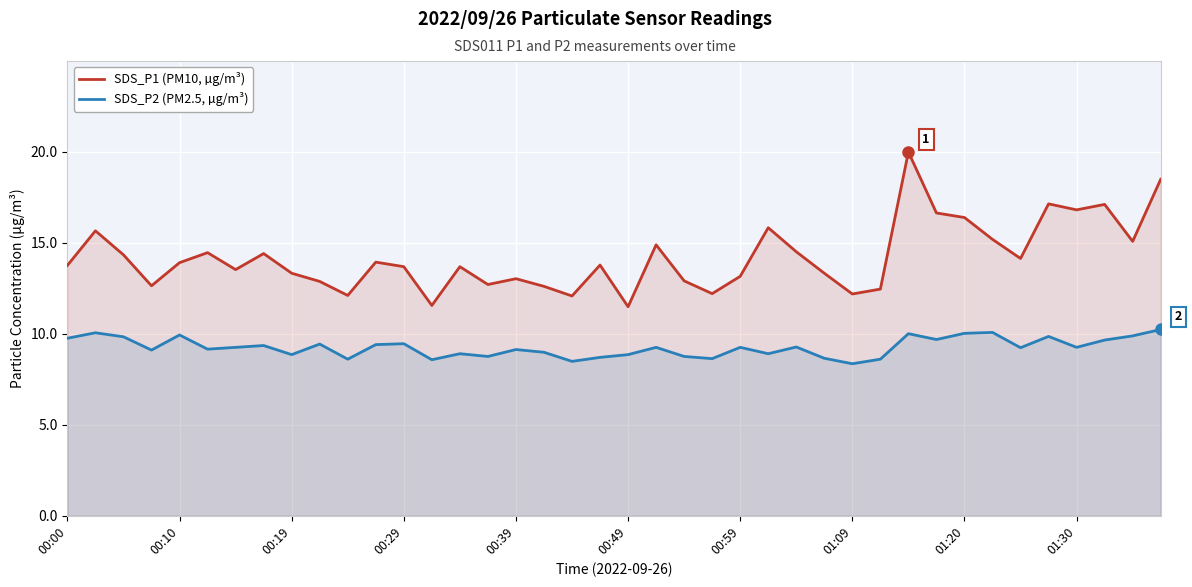

Reading right to left, transcribe all the data shown in this chart.

SDS_P1 (PM10, µg/m³): 18.5	15.1	17.1	16.8	17.1	14.1	15.2	16.4	16.6	20.0	12.4	12.2	13.3	14.5	15.8	13.2	12.2	12.9	14.9	11.5	13.8	12.1	12.6	13.0	12.7	13.7	11.6	13.7	13.9	12.1	12.9	13.3	14.4	13.5	14.4	13.9	12.6	14.3	15.7	13.8
SDS_P2 (PM2.5, µg/m³): 10.2	9.9	9.7	9.2	9.8	9.2	10.1	10.0	9.7	10.0	8.6	8.3	8.7	9.3	8.9	9.2	8.6	8.8	9.2	8.8	8.7	8.5	9.0	9.1	8.8	8.9	8.6	9.4	9.4	8.6	9.4	8.8	9.3	9.2	9.2	9.9	9.1	9.8	10.1	9.8